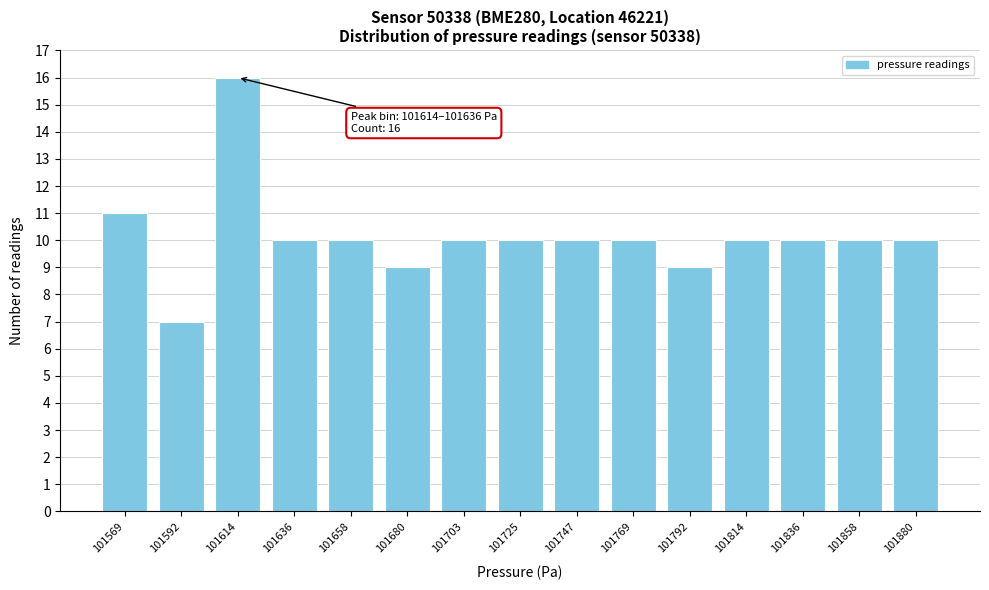

Reading left to right, transcribe all the data shown in this chart.

101569=11	101592=7	101614=16	101636=10	101658=10	101680=9	101703=10	101725=10	101747=10	101769=10	101792=9	101814=10	101836=10	101858=10	101880=10